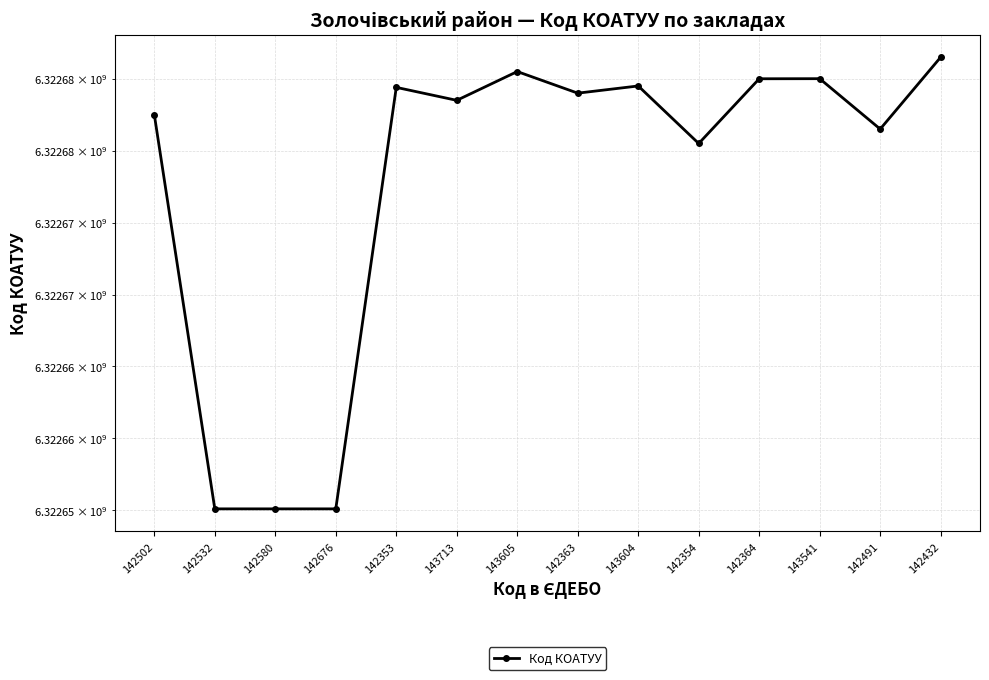

List the labels in order of value, largest first.

142432, 143605, 143541, 142364, 143604, 142353, 142363, 143713, 142502, 142491, 142354, 142532, 142580, 142676